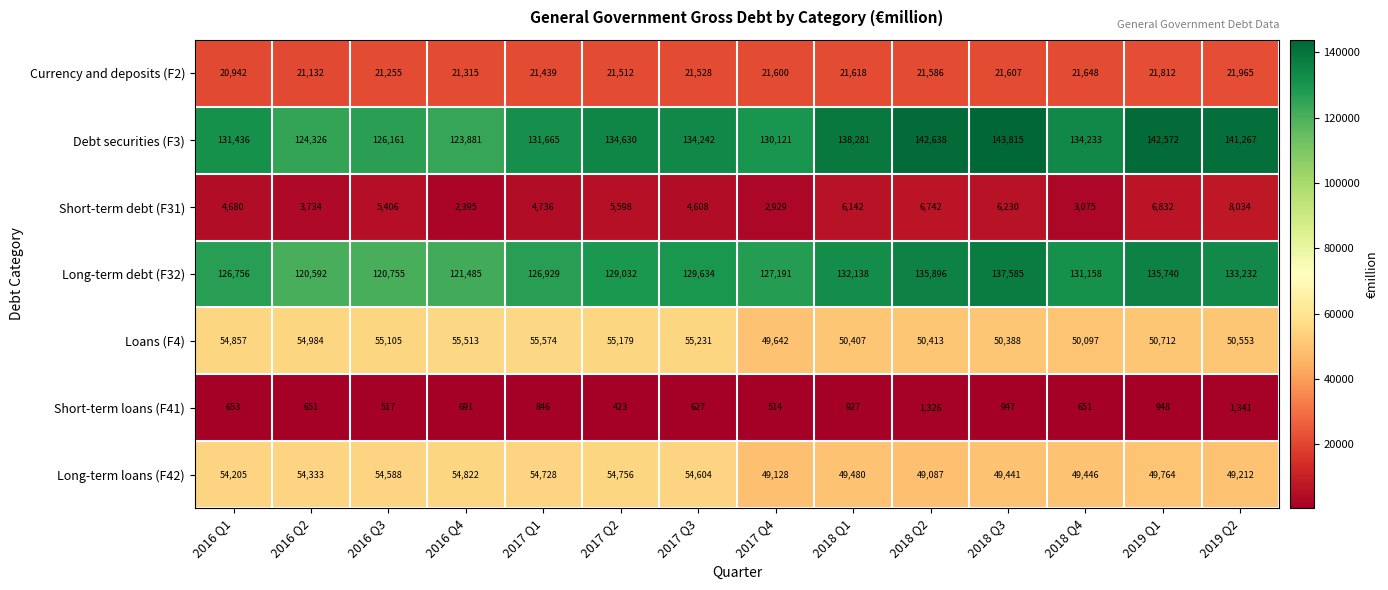

True or false: Long-term loans (F42) has a value of 71434 at 2019 Q1.

False